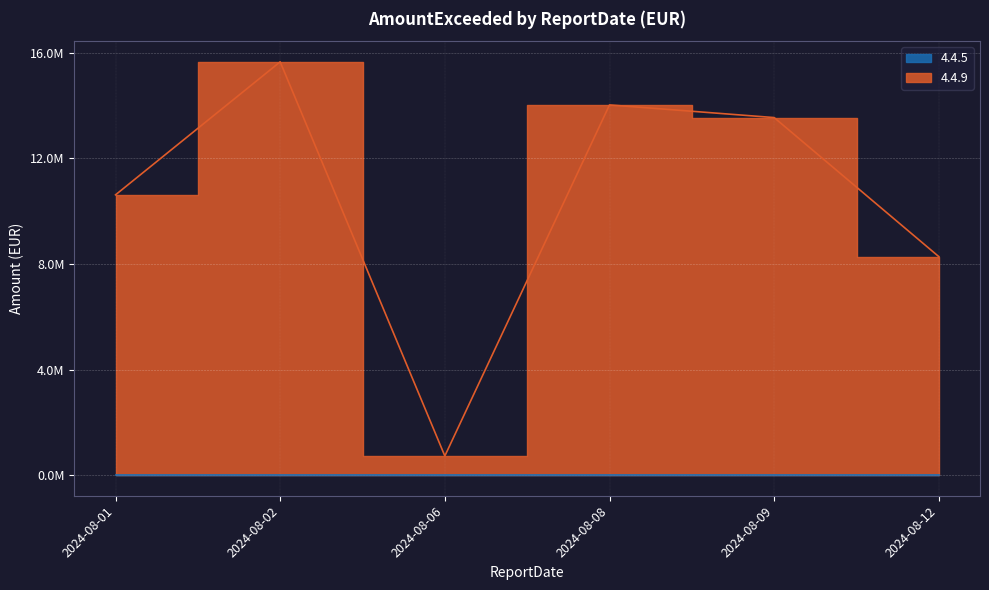

List the labels in order of value, largest first.

2024-08-02, 2024-08-08, 2024-08-09, 2024-08-01, 2024-08-12, 2024-08-06